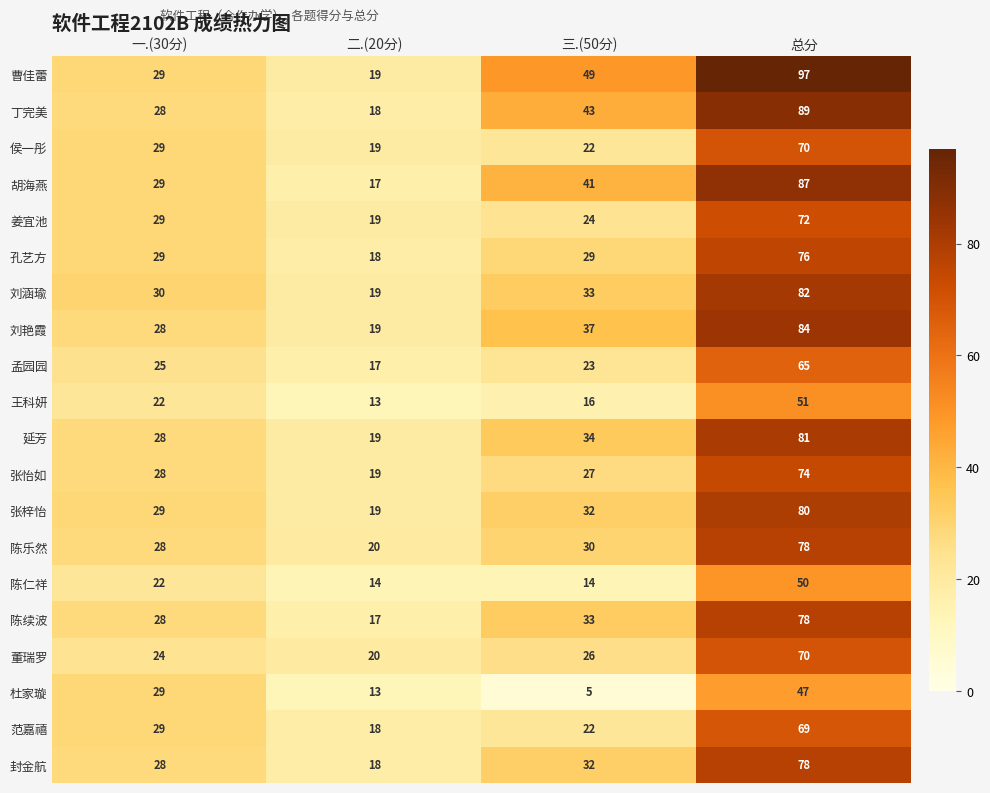

List the labels in order of 延芳 value, largest first.

总分, 三.(50分), 一.(30分), 二.(20分)